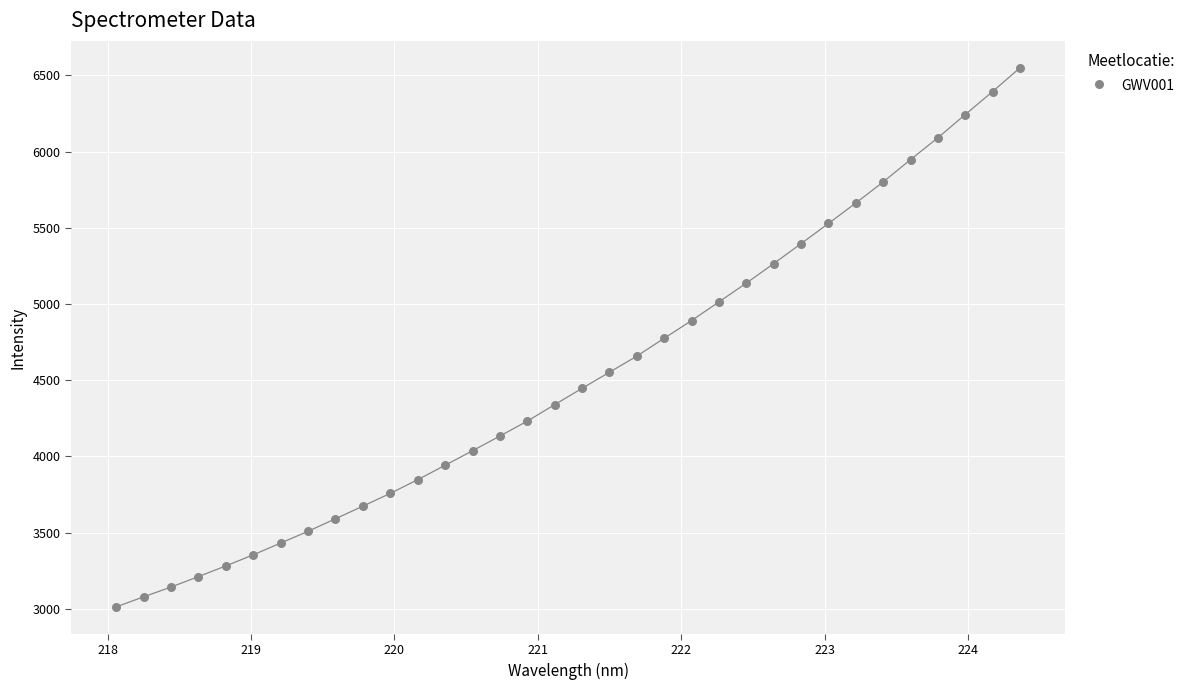

What is the range of Y values (max minus min)?

3536.4